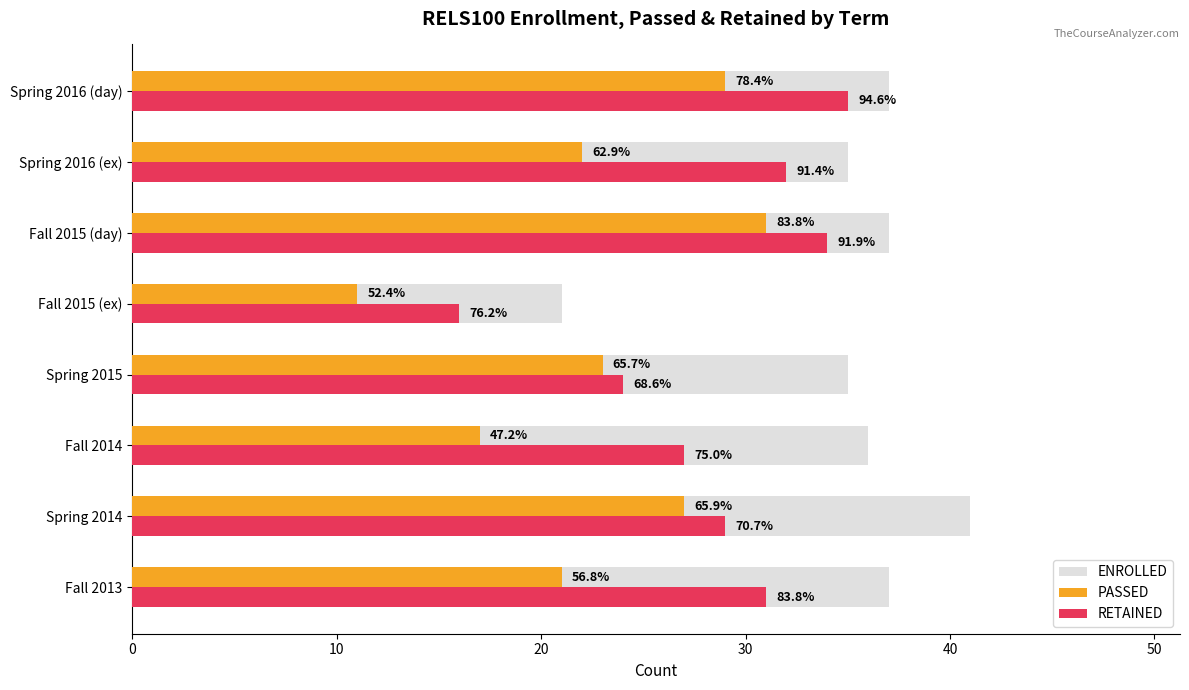

List the series in order of their peak value, highest first.

ENROLLED, RETAINED, PASSED